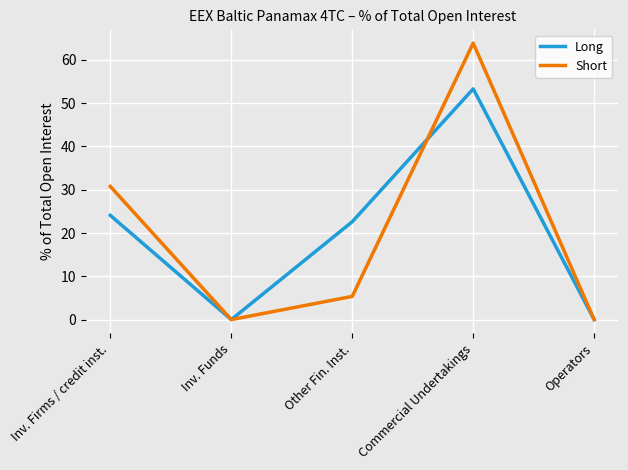

How many values in the Long series exceed 22?

3